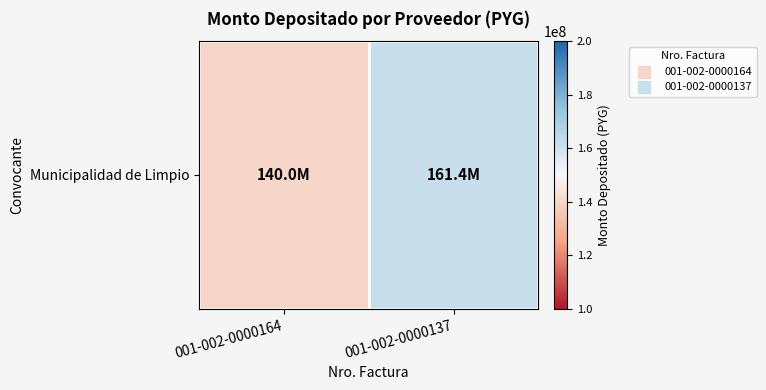

What value does the data have at 001-002-0000137, to the nearest 100?

161394900